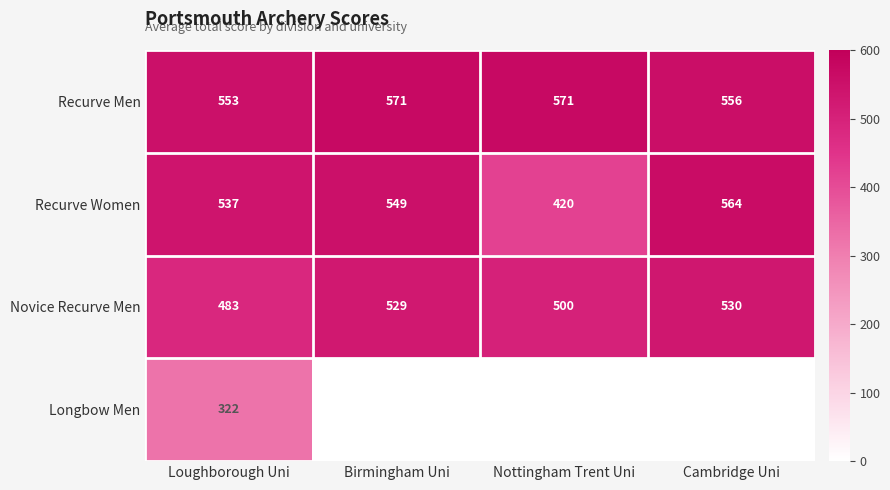

The value of Longbow Men at Loughborough Uni is 69. True or false?

False